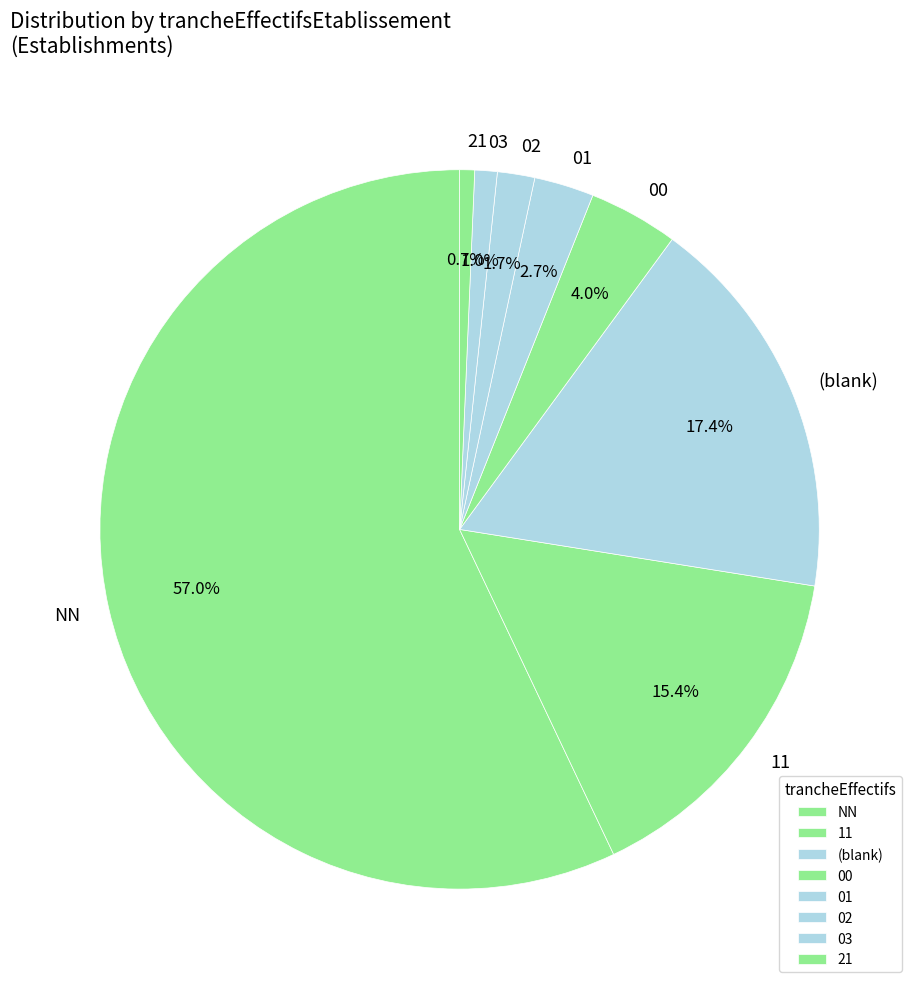

Approximately how many times larger is the value at 00 compared to 11?

0.3